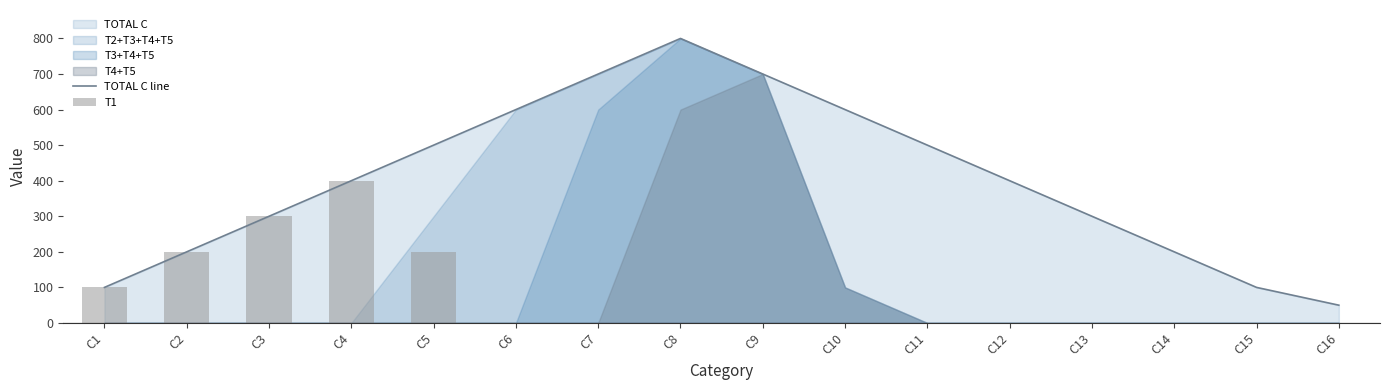

What is the highest value of the TOTAL C line series?

800